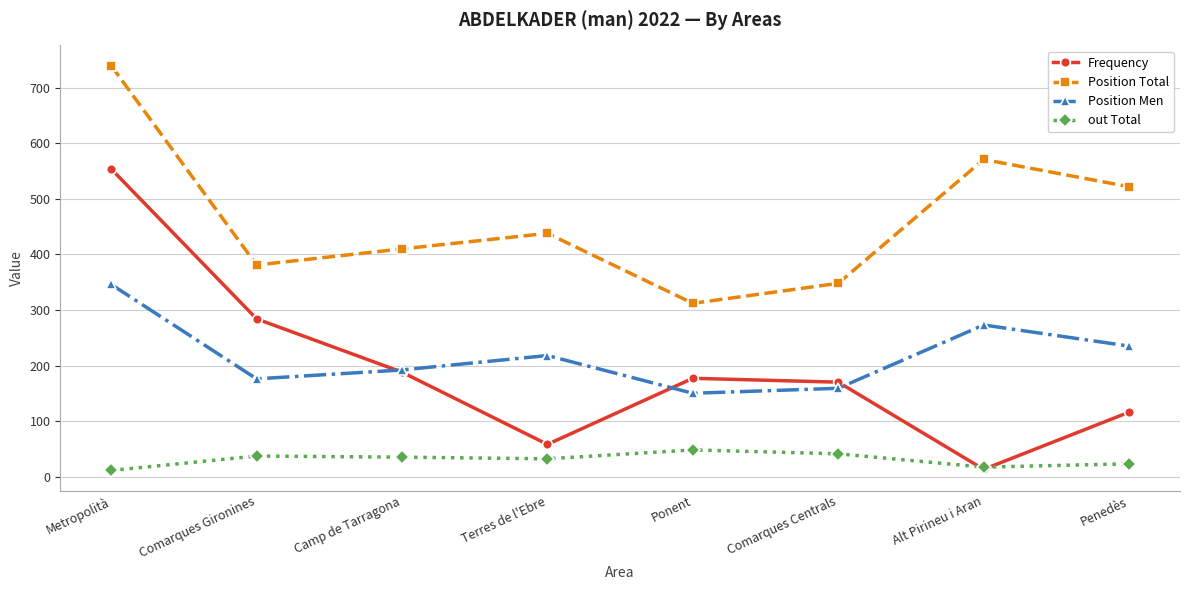

Where is the first local maximum for Position Men?

Terres de l'Ebre